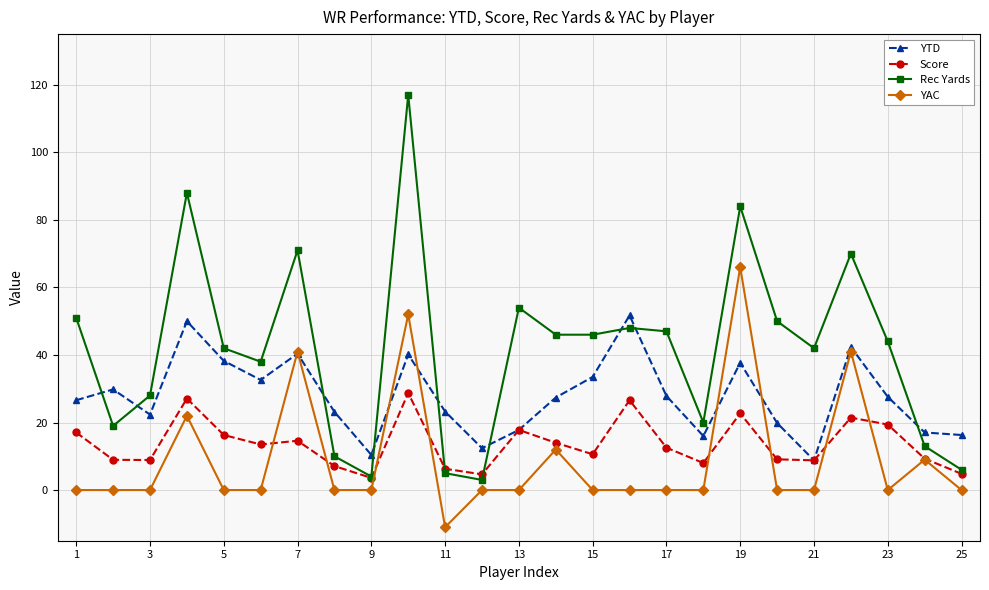

What is the value of the Score point at the 17th from the left?

12.6